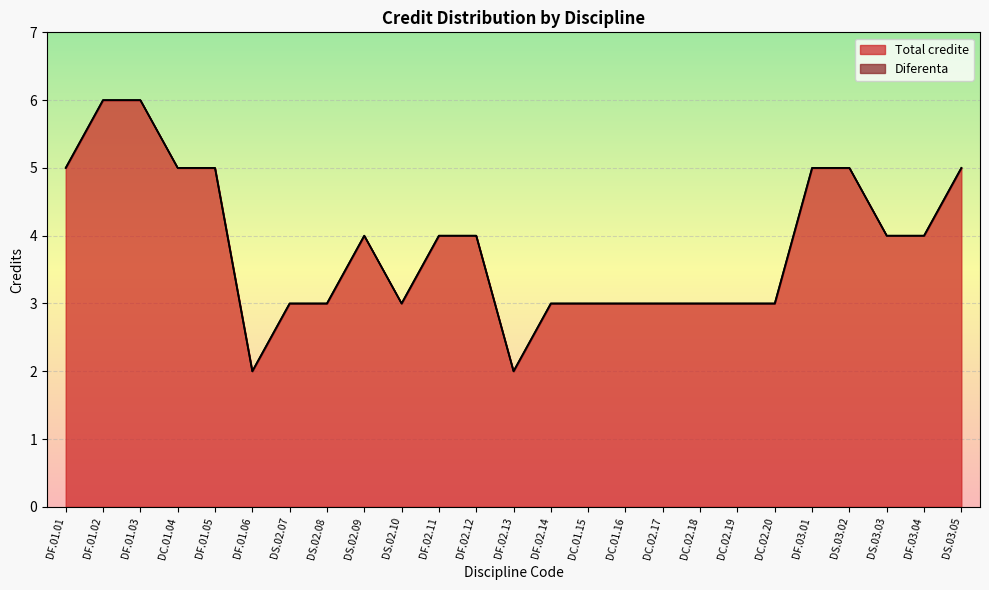

What is the label of the 10th point from the right?

DC.01.16